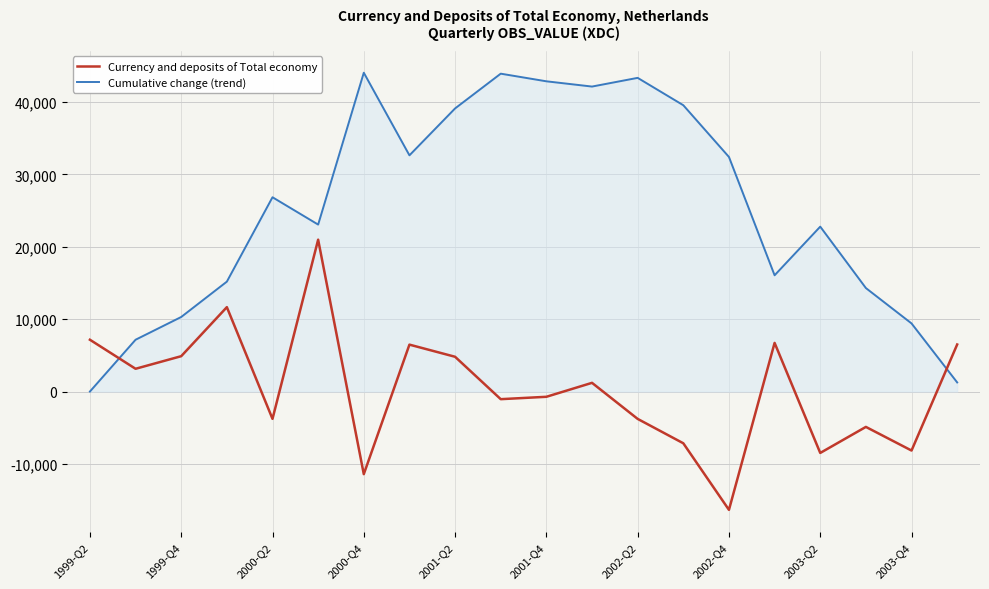

What is the smallest value displayed?

-16349